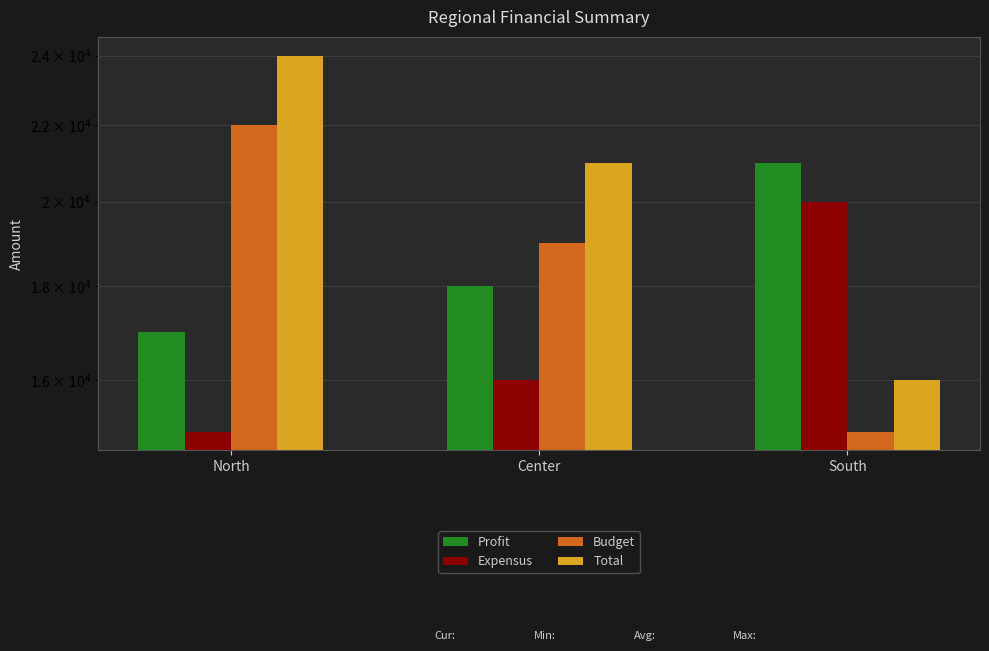

What is the sum of all Expensus values?

51000